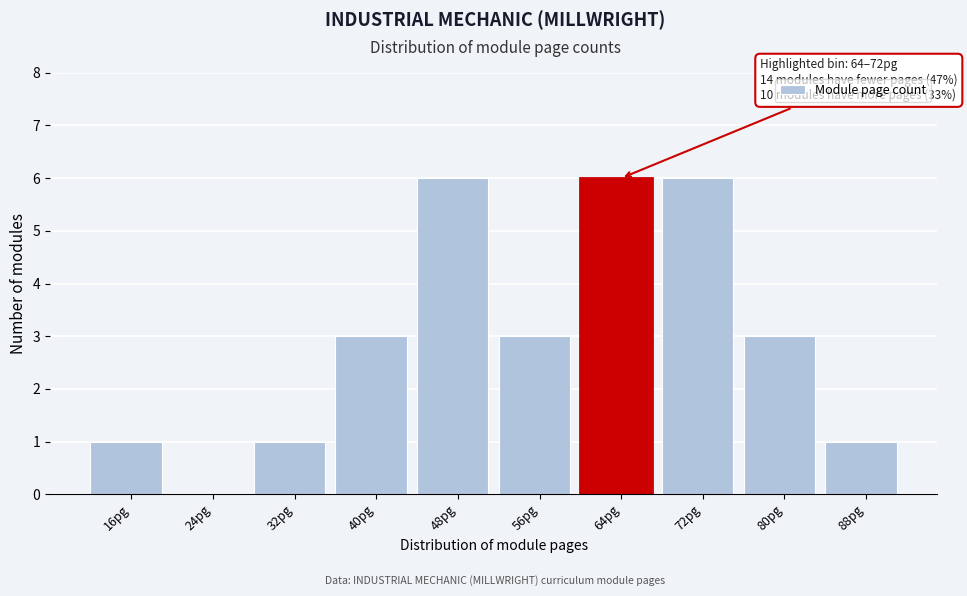

Reading left to right, list all the values displayed in this chart.

16pg=1	24pg=0	32pg=1	40pg=3	48pg=6	56pg=3	64pg=6	72pg=6	80pg=3	88pg=1